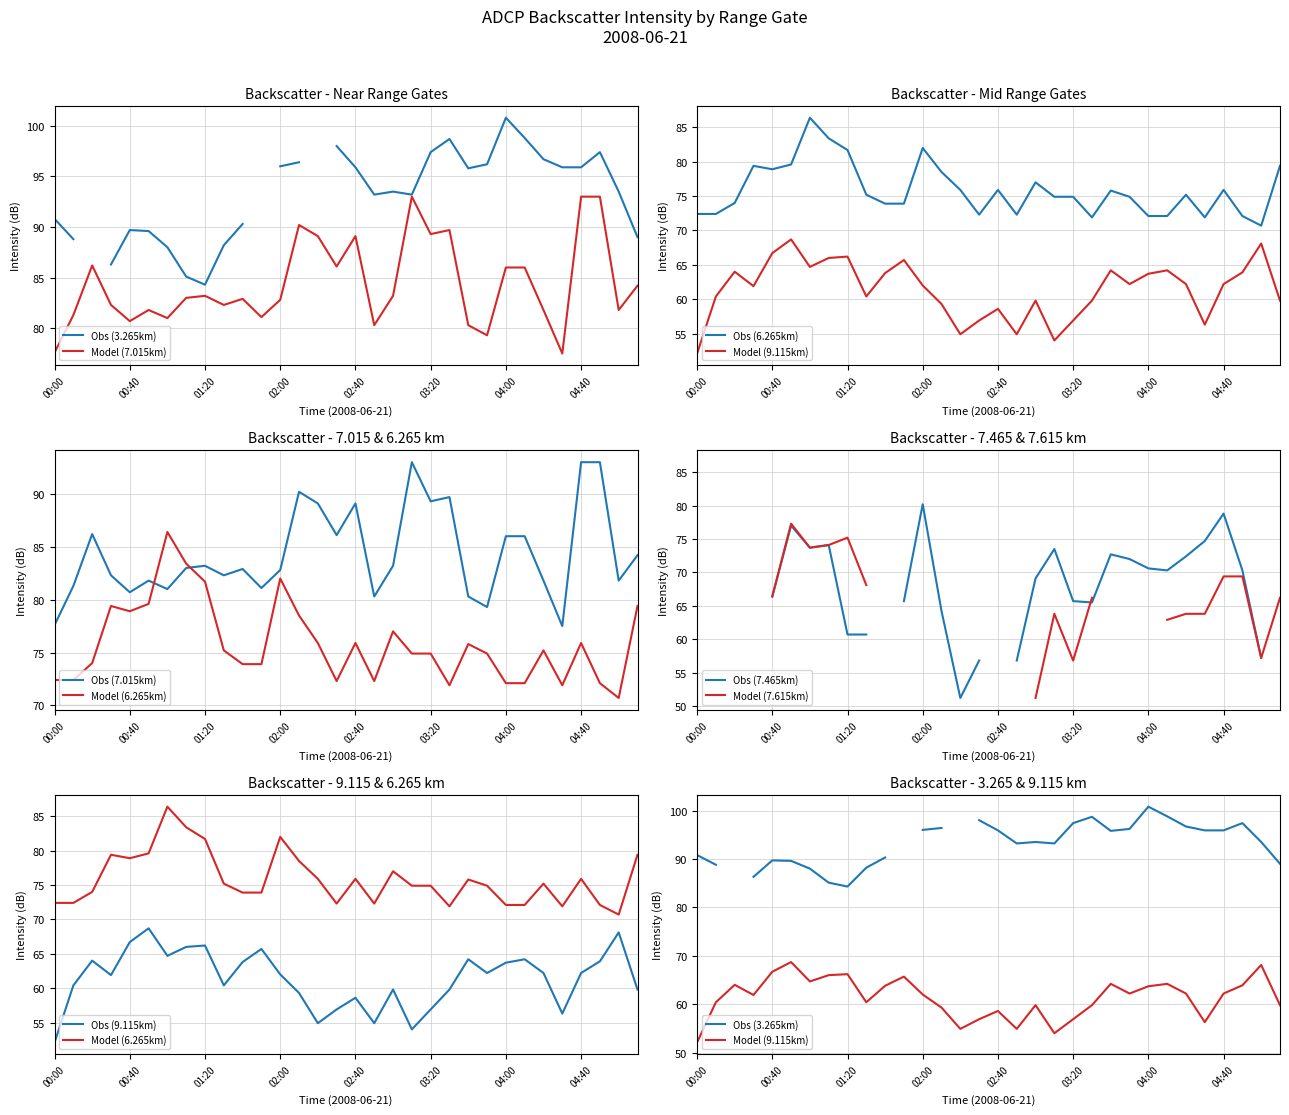

Is it true that Model (7.015km) equals 39.9 at 00:40?

False